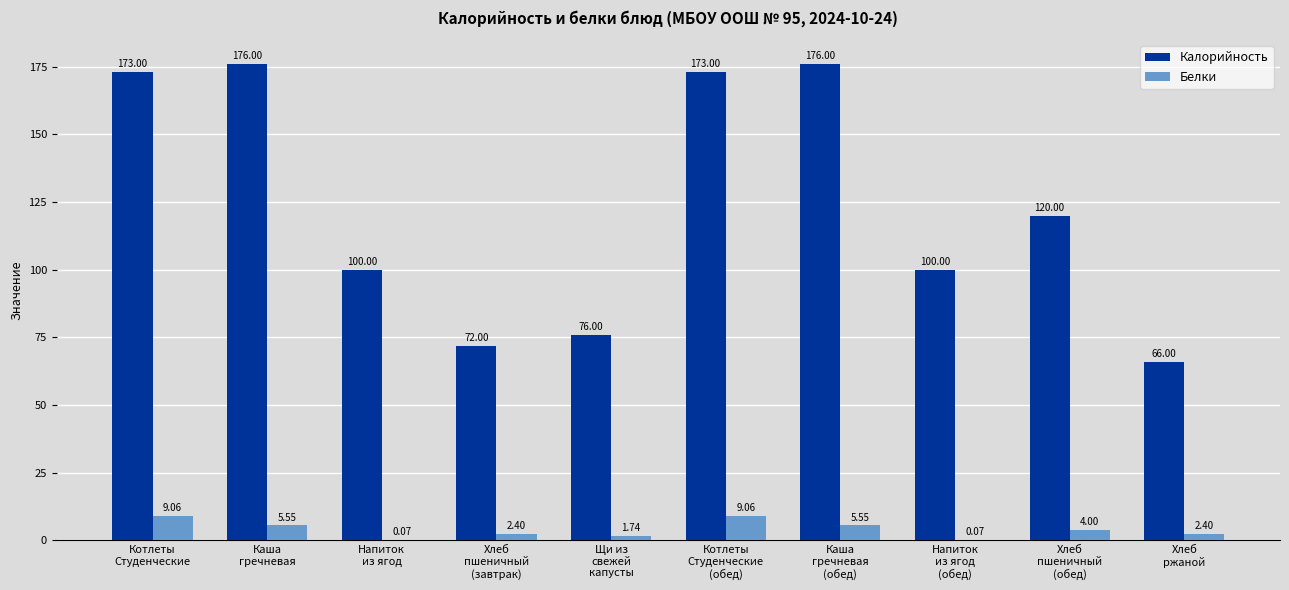

How many groups of bars are there?

10